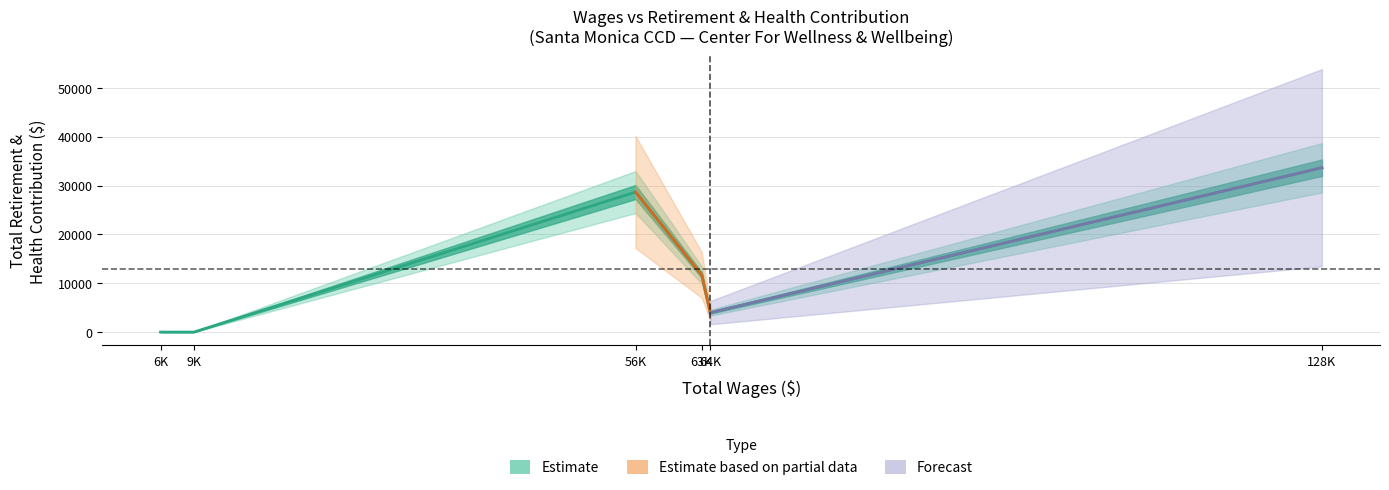

Reading left to right, transcribe all the data shown in this chart.

6K=0	9K=0	56K=28666	63K=11675	64K=3968	128K=33645